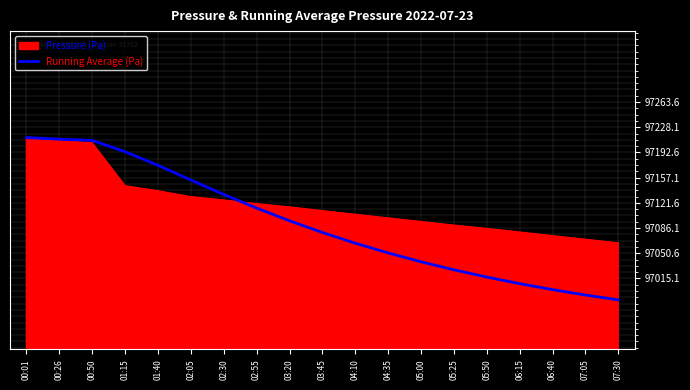

At 03:20, list the series in order from smallest to largest.

Running Average (Pa), Pressure (Pa)